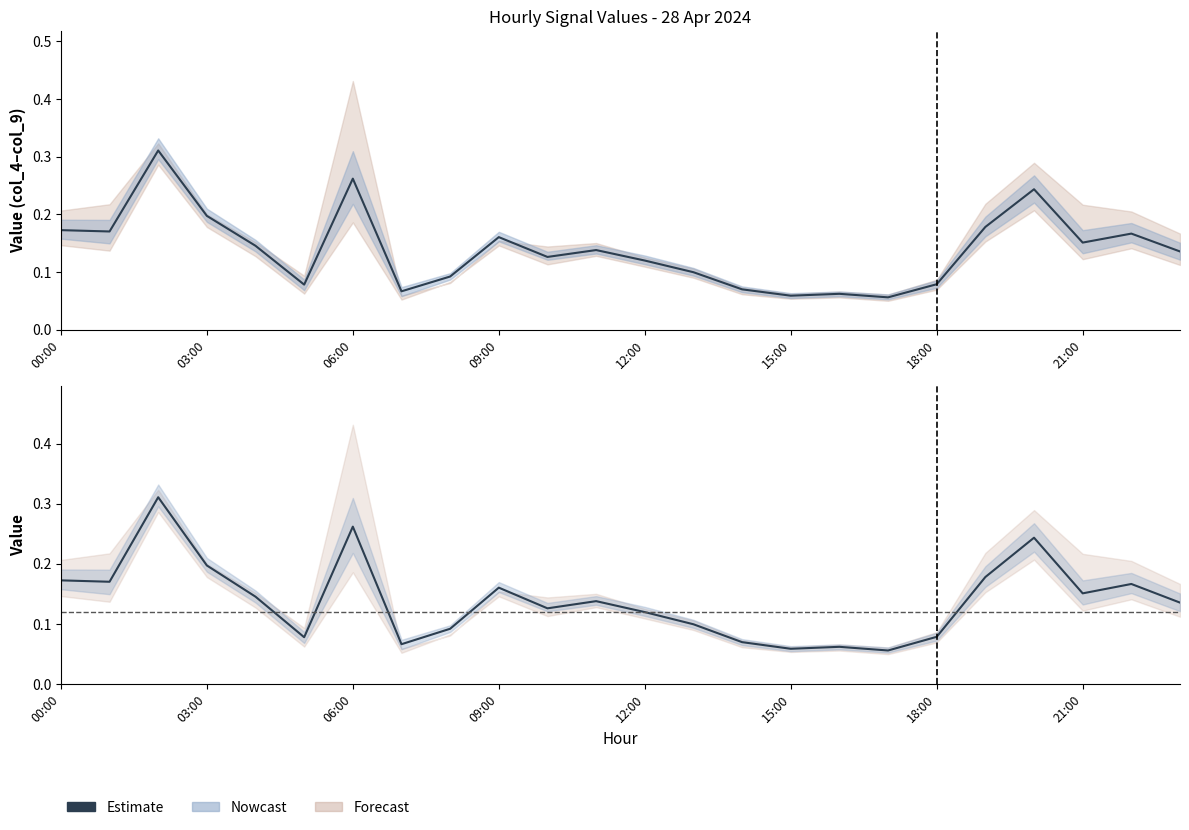

What is the greatest value displayed?

0.3